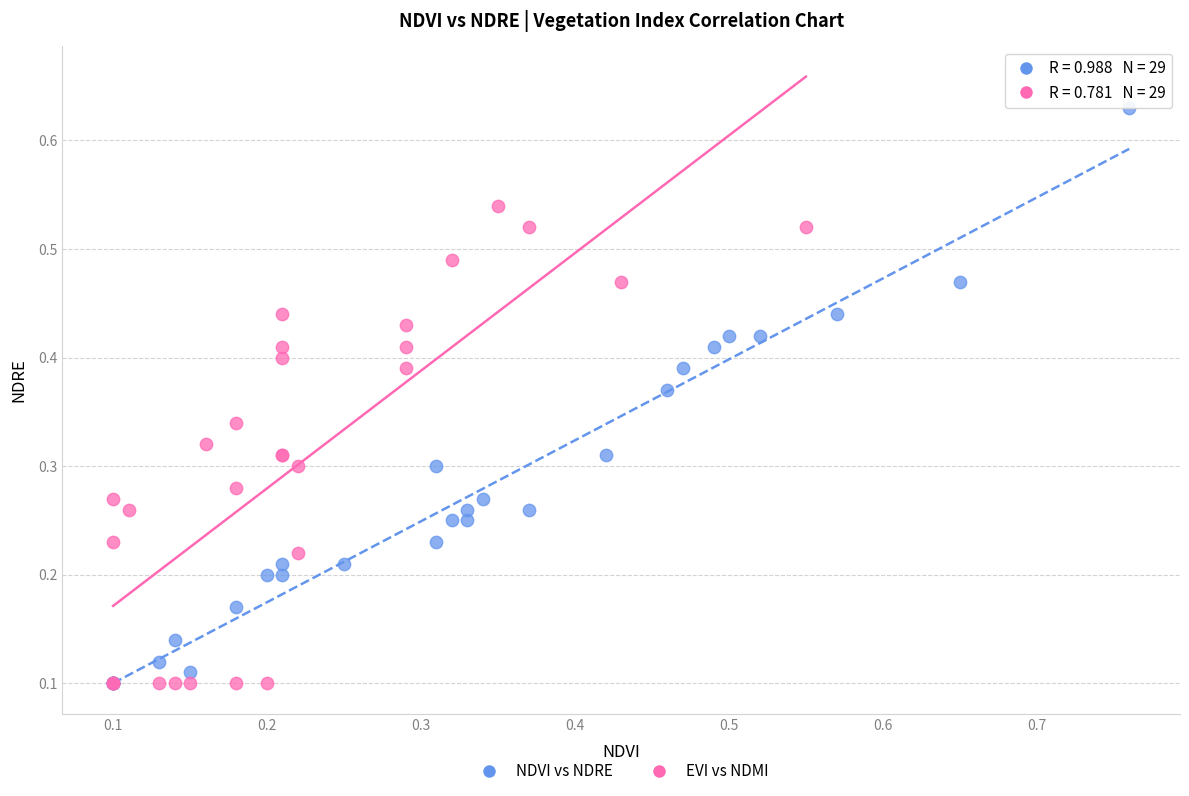

Which series contains the highest Y value?

NDVI vs NDRE